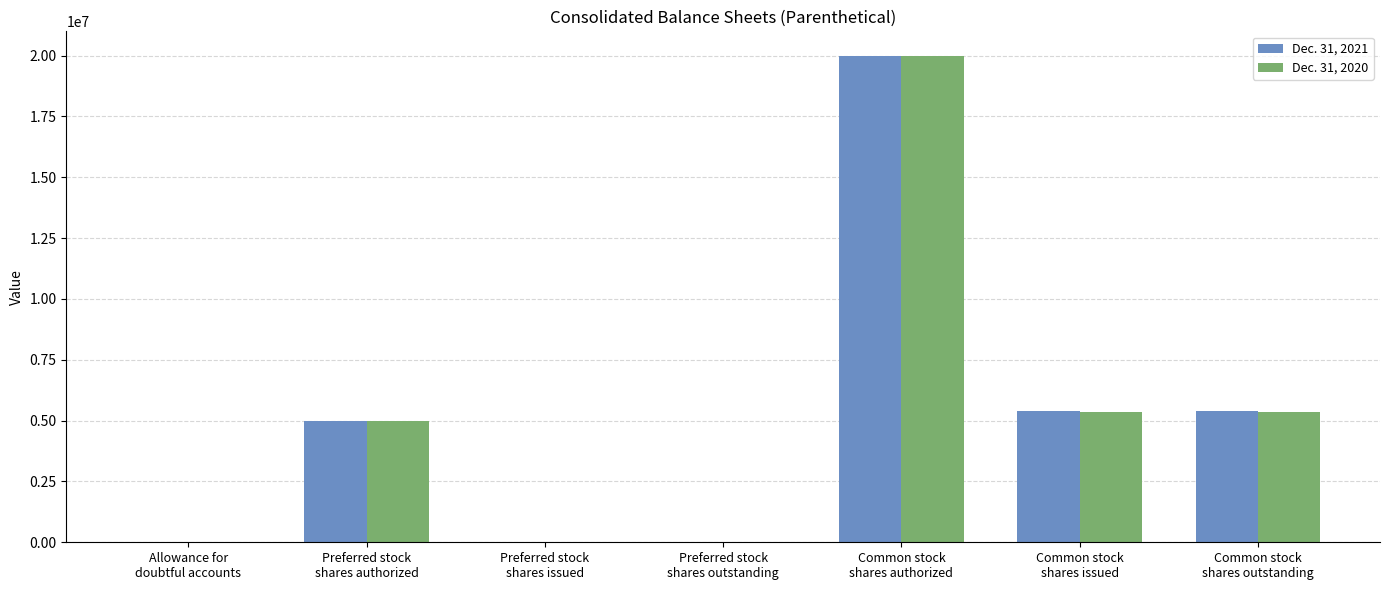

What is the maximum value shown in the chart?

20000000